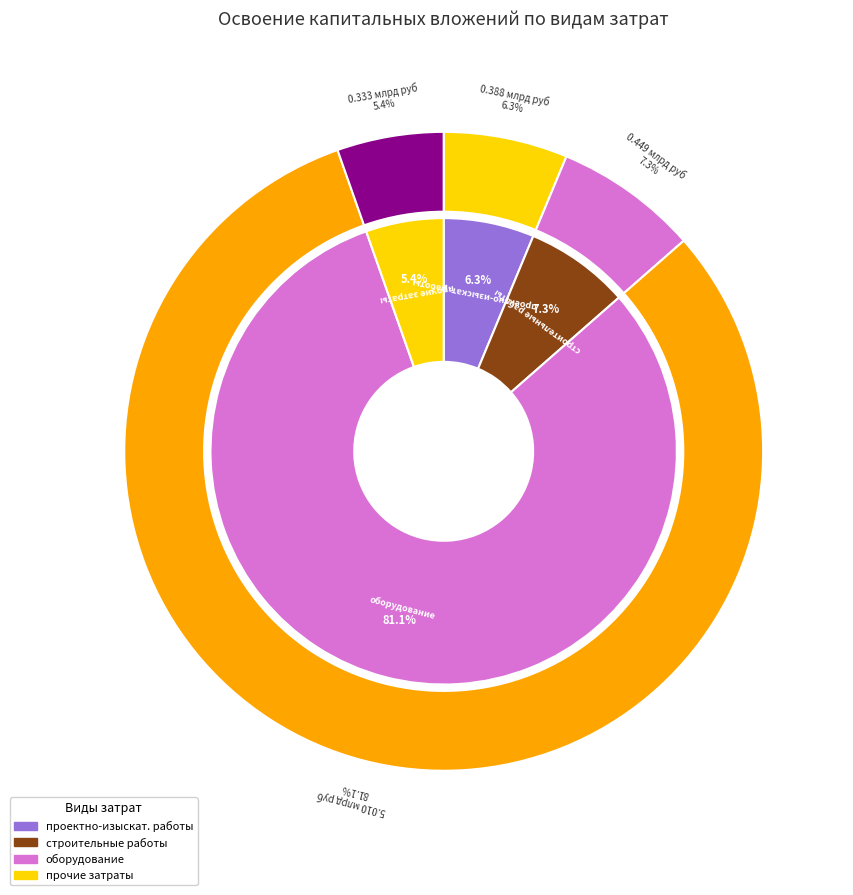

To the nearest percent, what is the difference between the проектно-изыскательские работы and строительные работы, реконструкция, монтаж slice percentages?

1%